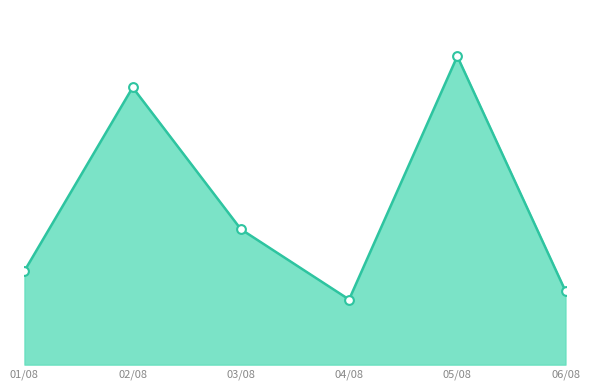

Is this an area chart (filled region under the line)?

Yes